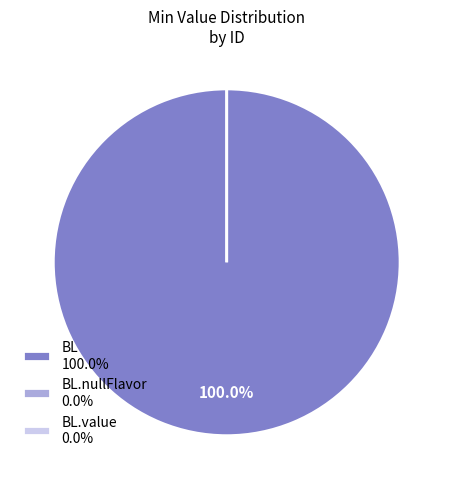

The BL.value slice represents 0% of the pie. True or false?

True